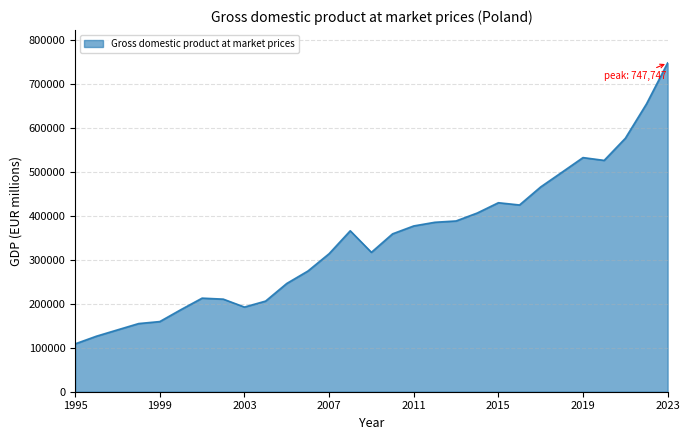

What is the greatest value displayed?

747747.5